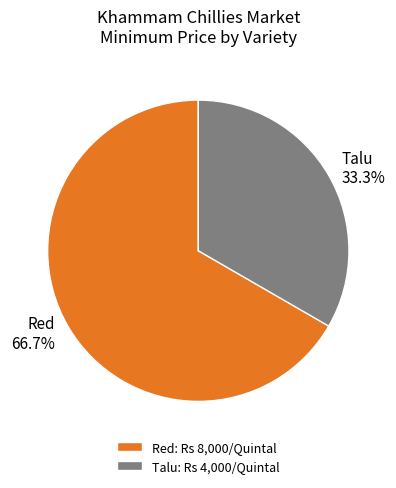

Which has a higher value, Red: Rs 8,000/Quintal or Talu: Rs 4,000/Quintal?

Red: Rs 8,000/Quintal